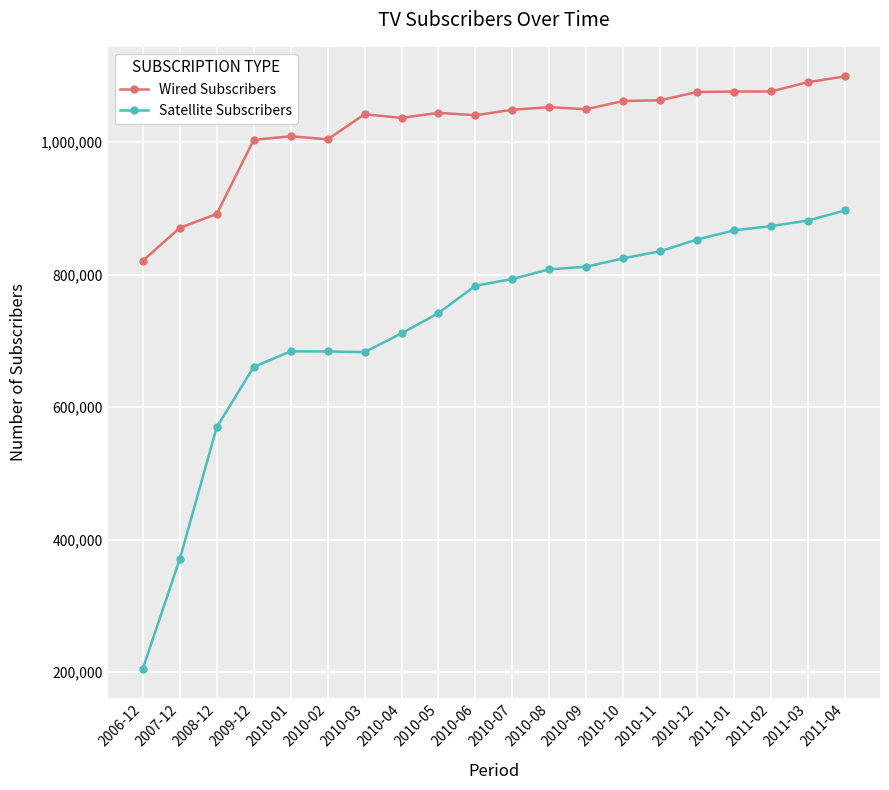

Which series has the largest total across all categories?

Wired Subscribers